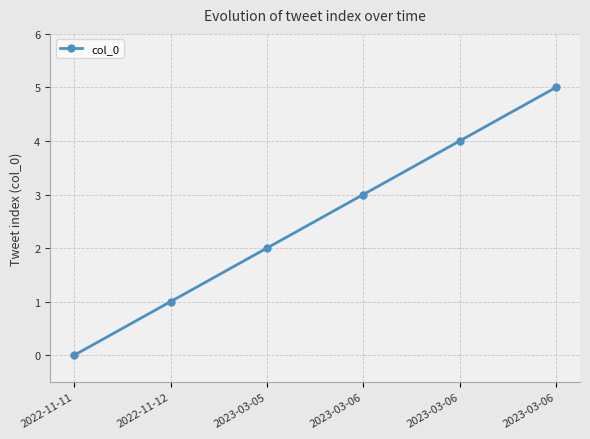

Which category has the highest value across all series?

2023-03-06